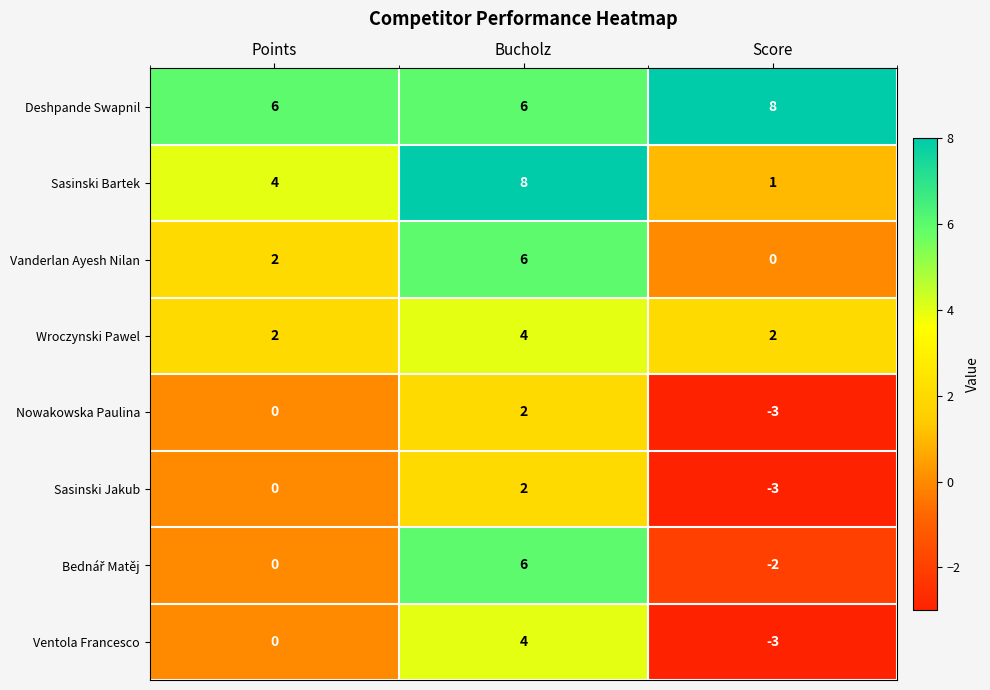

At which label is Vanderlan Ayesh Nilan closest to 3?

Points